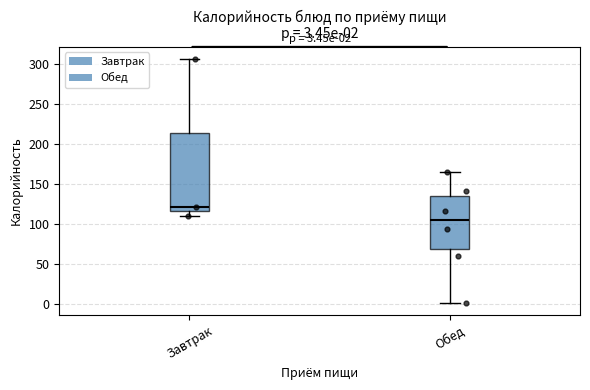

Which box is the tallest, from its lower edge to its upper edge?

Завтрак